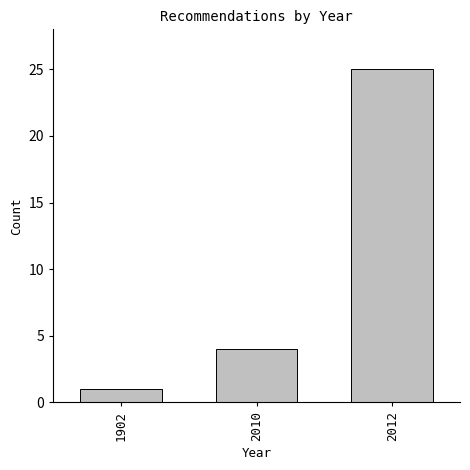

Reading left to right, list all the values displayed in this chart.

1	4	25